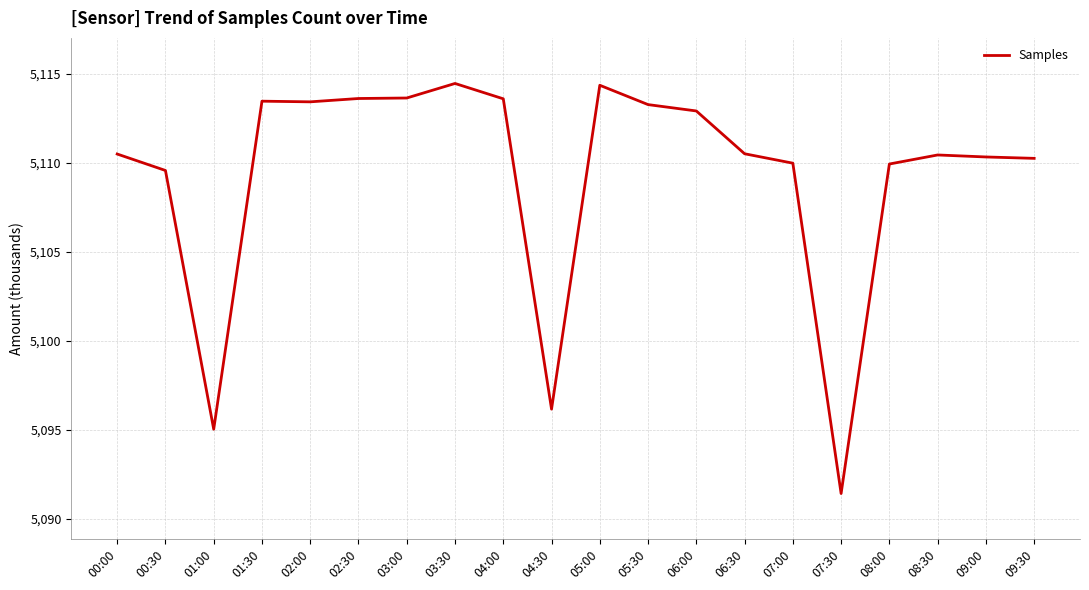

What is the sum of the values at 04:00 and 08:30?

10224019